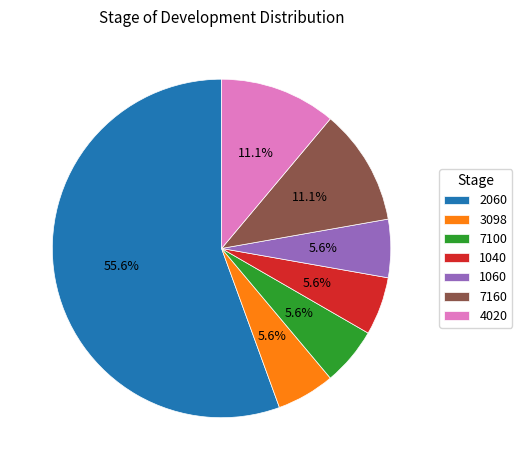

How much of the chart is everything except 1040?

94.4%